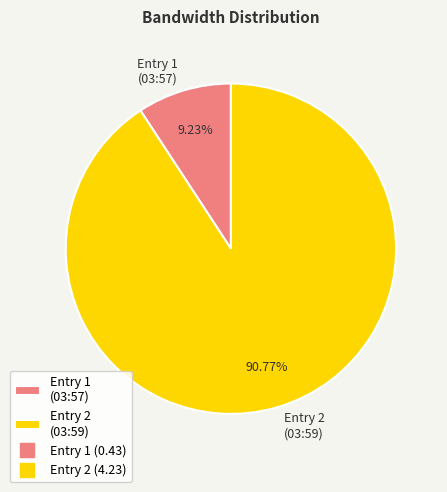

How many segments does this pie chart have?

2